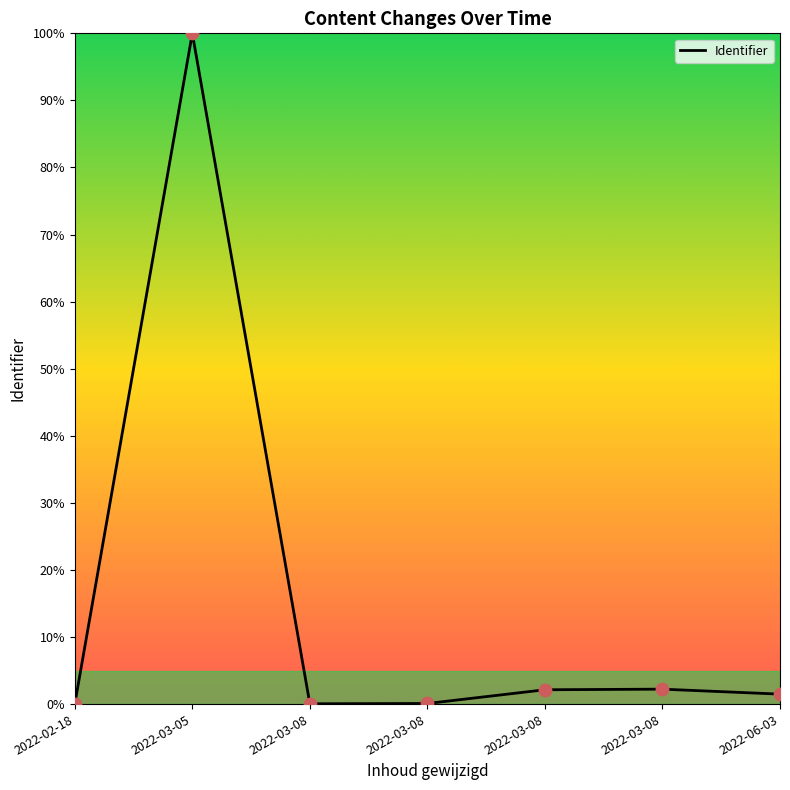

What is the change in value from 2022-03-08 to 2022-03-08?

+2.1